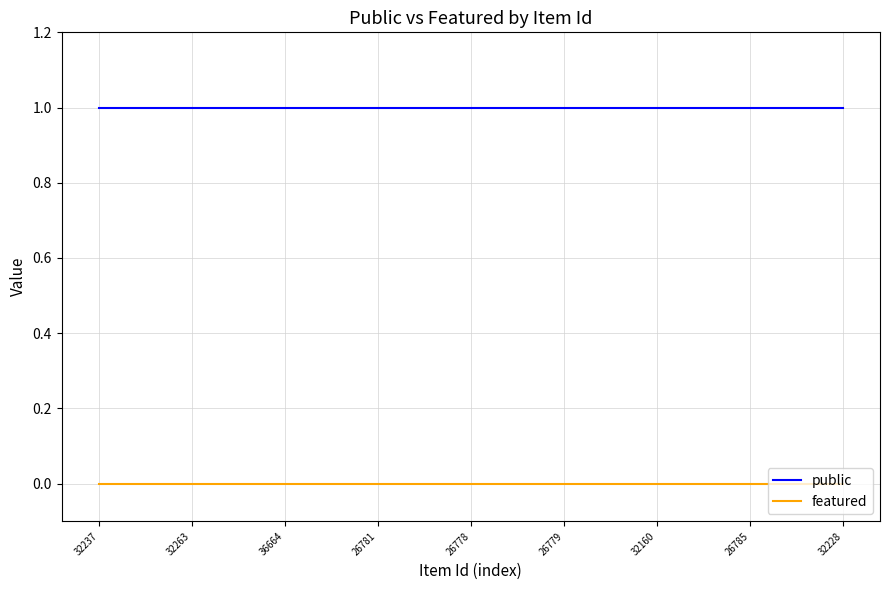

Reading right to left, transcribe all the data shown in this chart.

public: 1	1	1	1	1	1	1	1	1	1	1	1	1	1	1	1	1	1	1	1	1	1	1	1	1
featured: 0	0	0	0	0	0	0	0	0	0	0	0	0	0	0	0	0	0	0	0	0	0	0	0	0